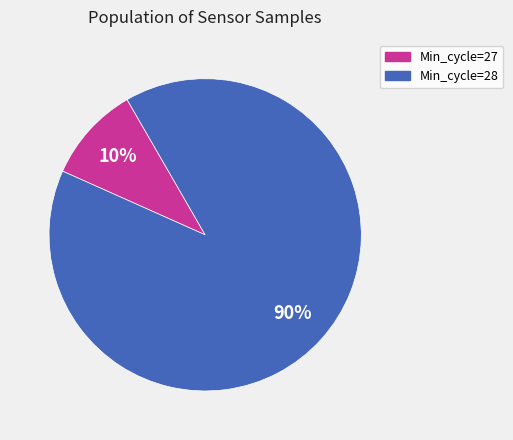

Does any single category account for the majority?

Yes